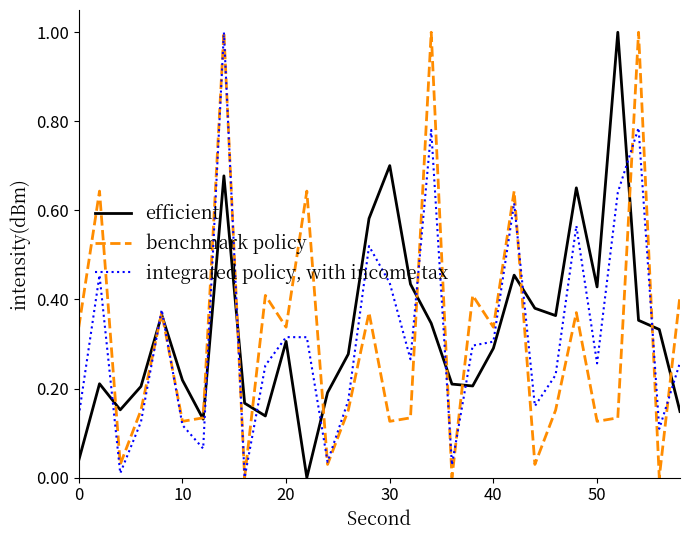

Which series has the widest spread of values?

efficient